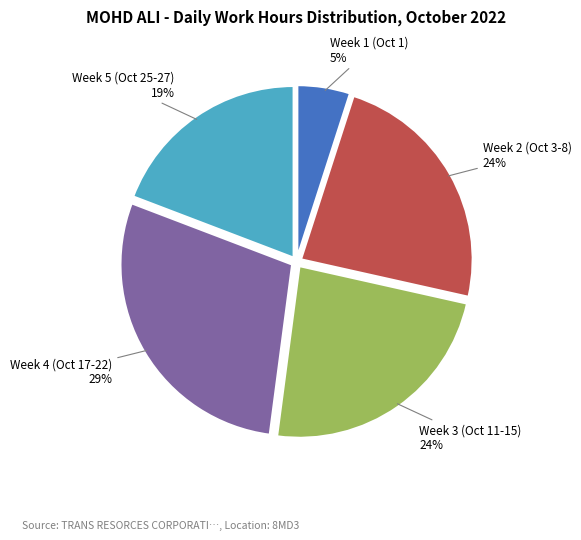

To the nearest percent, what is the average slice percentage?

20%